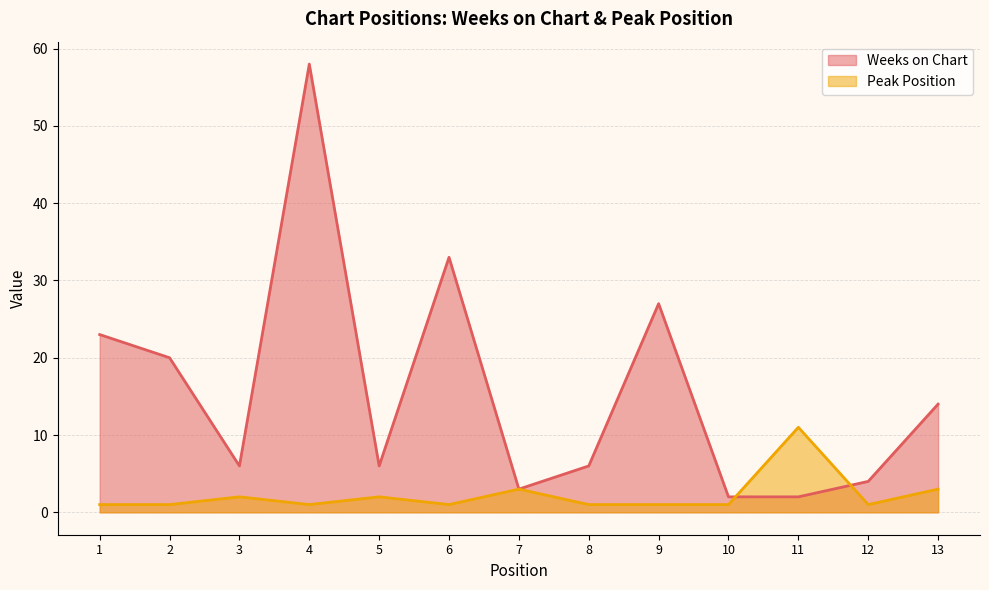

What is the value of the Peak Position point at the 9th from the left?

1